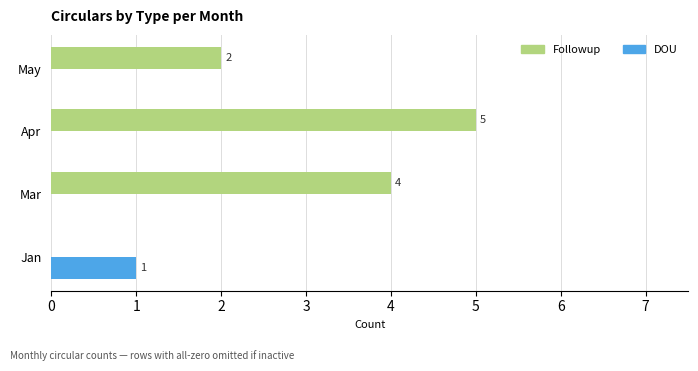

Which series has the largest total across all categories?

Followup